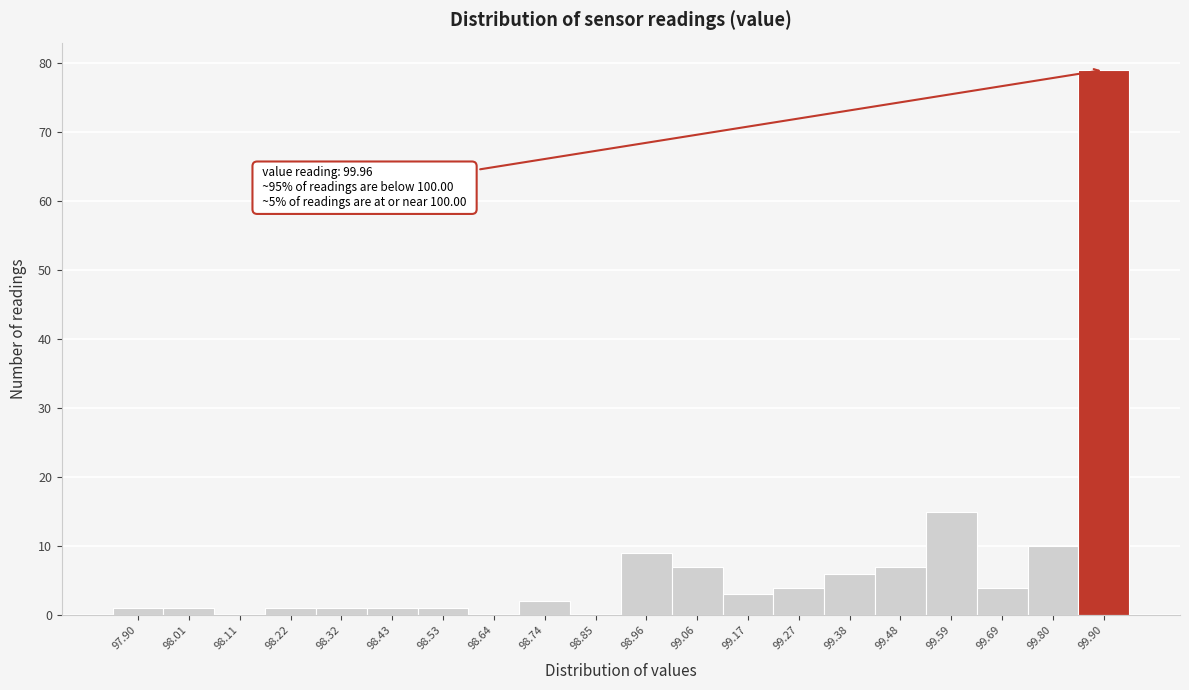

Reading right to left, what are all the values shown in this chart?

99.90=79	99.80=10	99.69=4	99.59=15	99.48=7	99.38=6	99.27=4	99.17=3	99.06=7	98.96=9	98.85=0	98.74=2	98.64=0	98.53=1	98.43=1	98.32=1	98.22=1	98.11=0	98.01=1	97.90=1